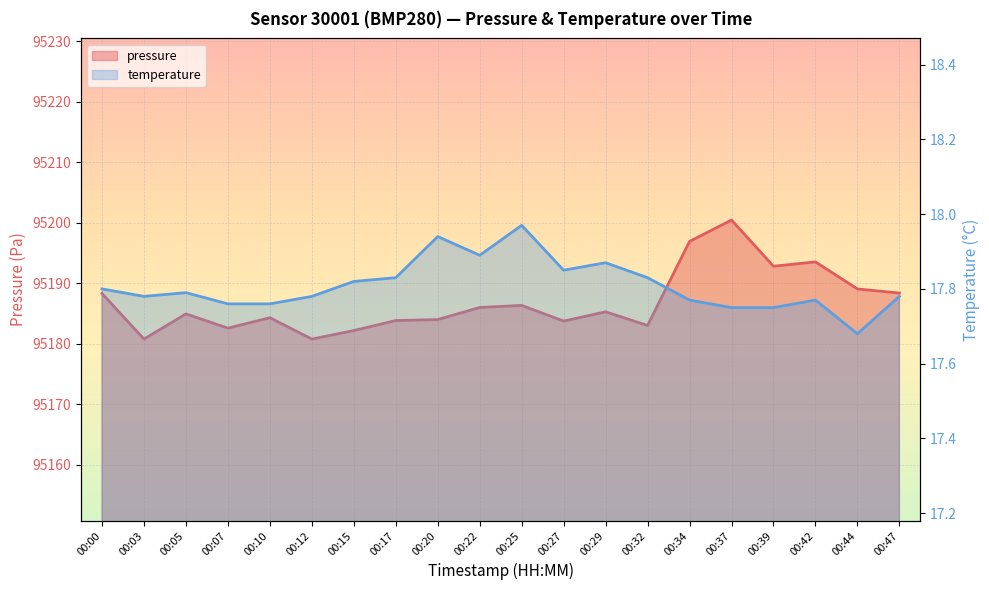

Is the value of pressure at 00:20 greater than the value of temperature at 00:05?

Yes